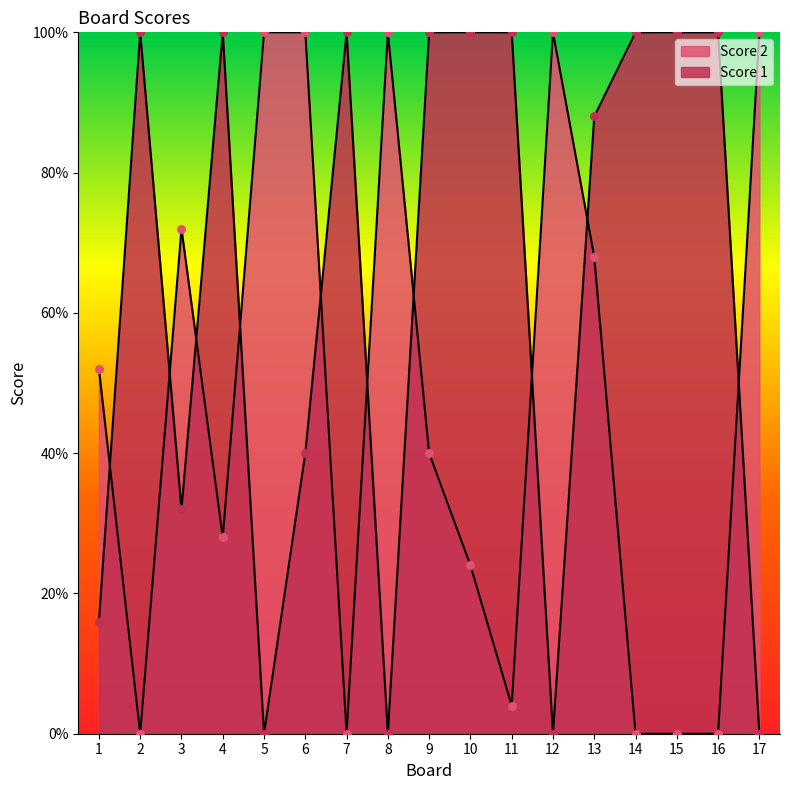

What are all the series names shown in the legend?

Score 2, Score 1